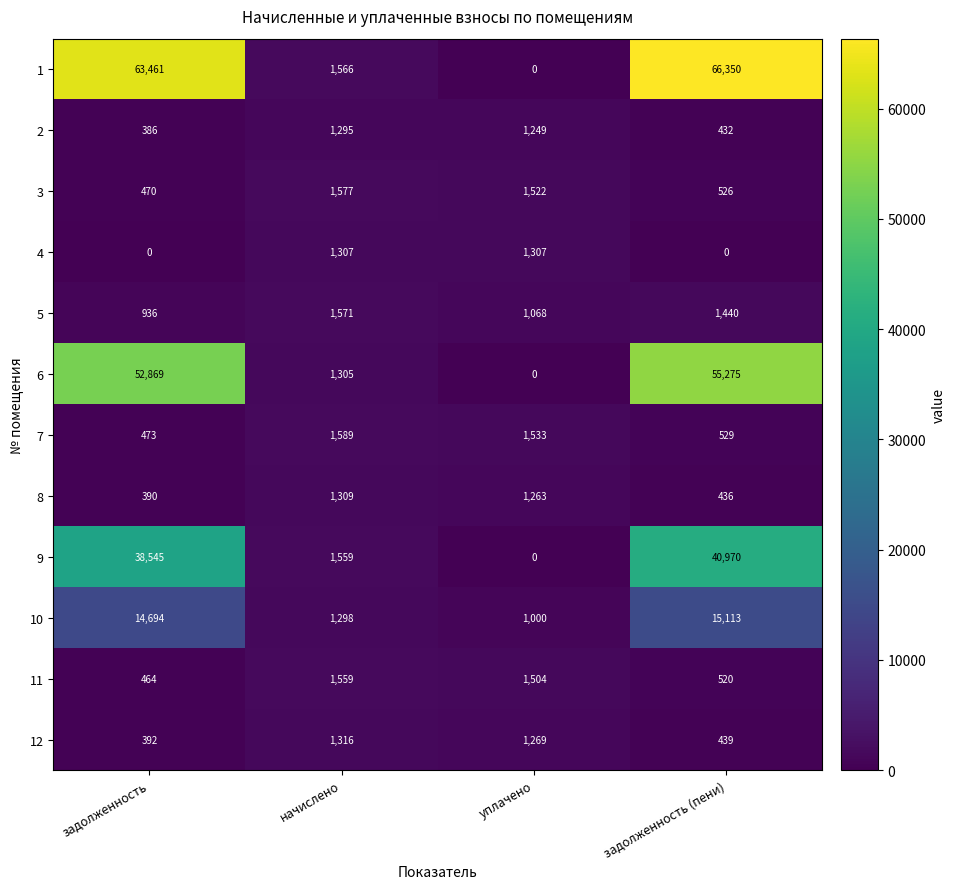

At which label does 5 first exceed 1440?

начислено